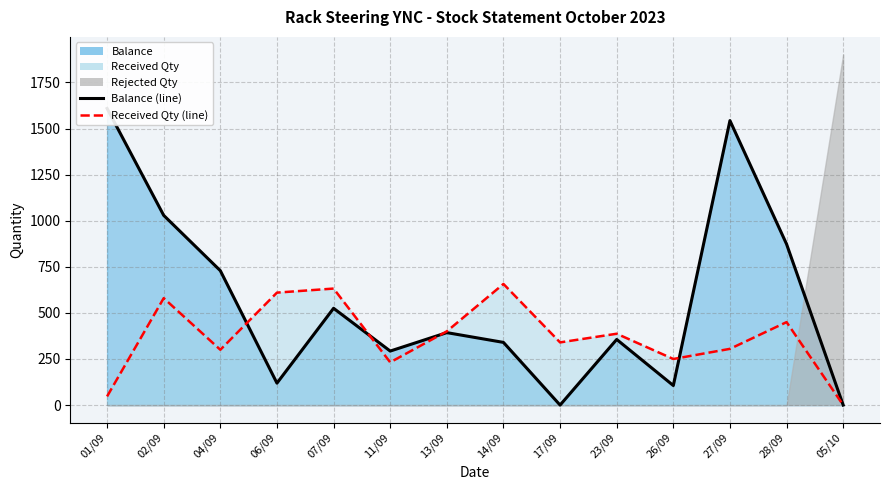

How many positive values does the Received Qty series have?

13